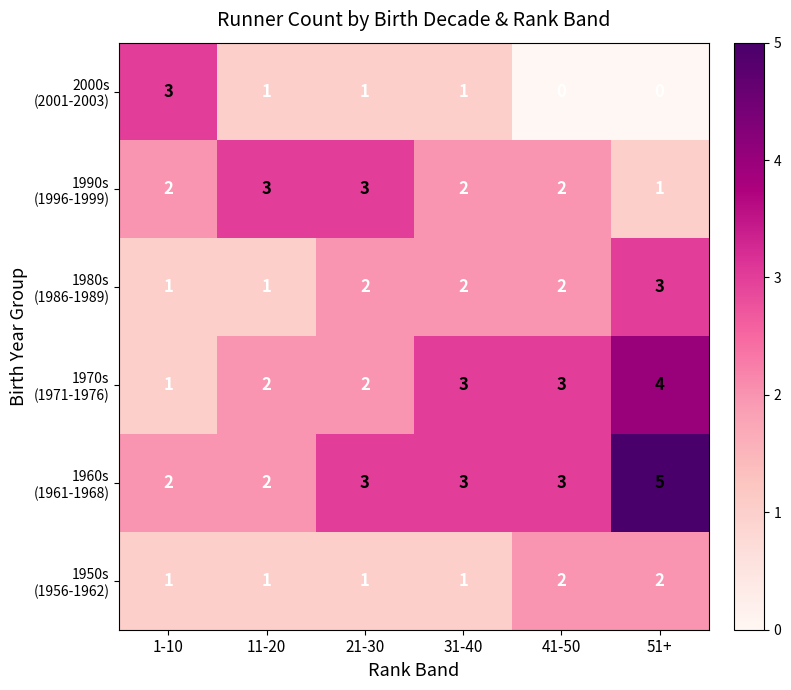

At which category is the sum across all series the highest?

51+